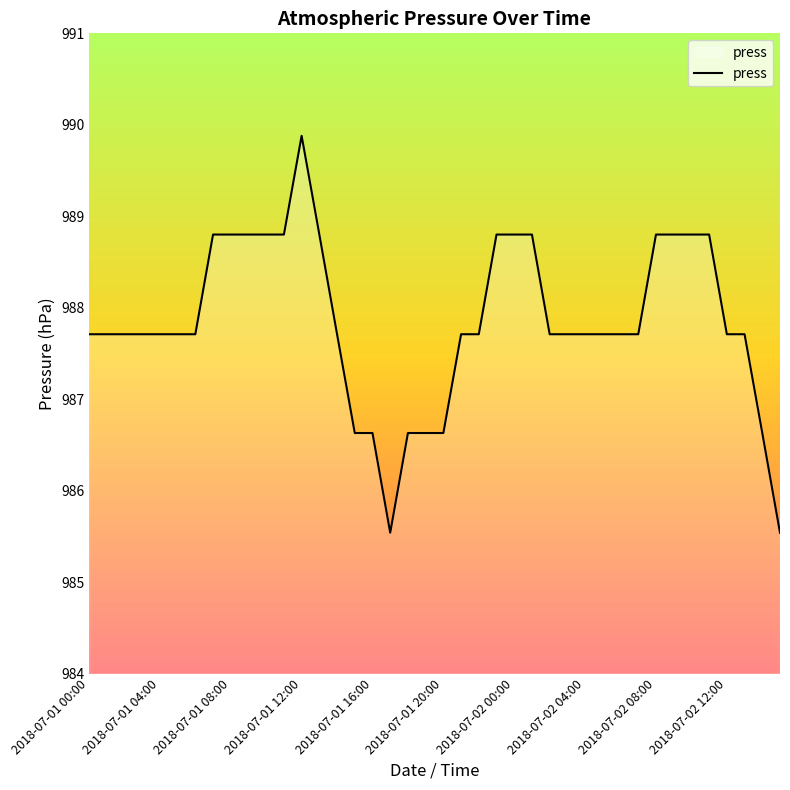

What is the difference between the maximum and minimum values?

4.3